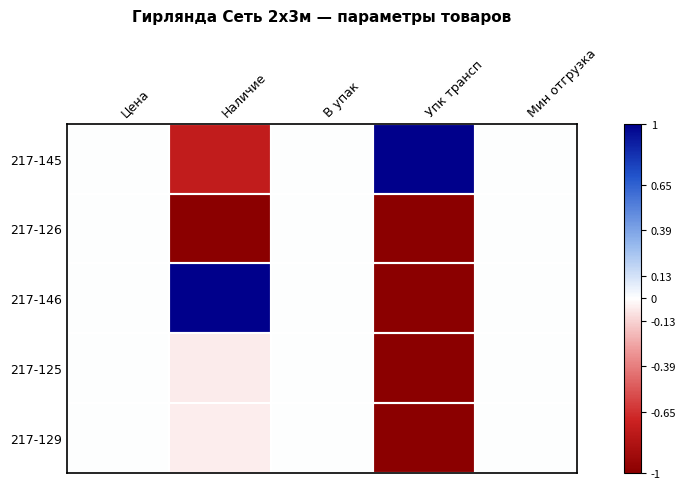

At which category is the sum across all series the highest?

Цена